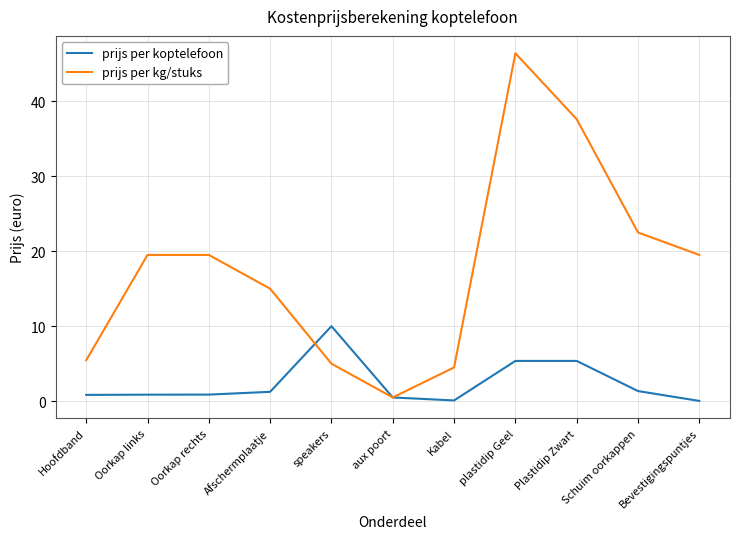

Between Oorkap links and Kabel, which series saw the biggest shift?

prijs per kg/stuks